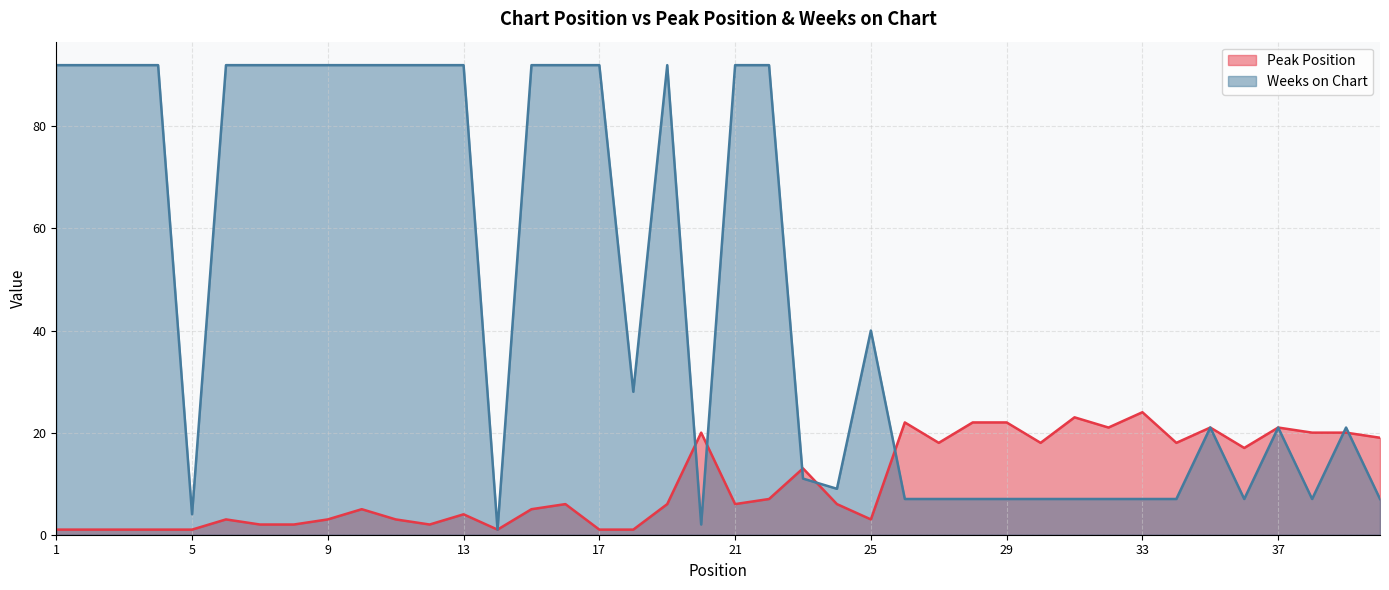

How many intersections are there between Peak Position and Weeks on Chart?

7